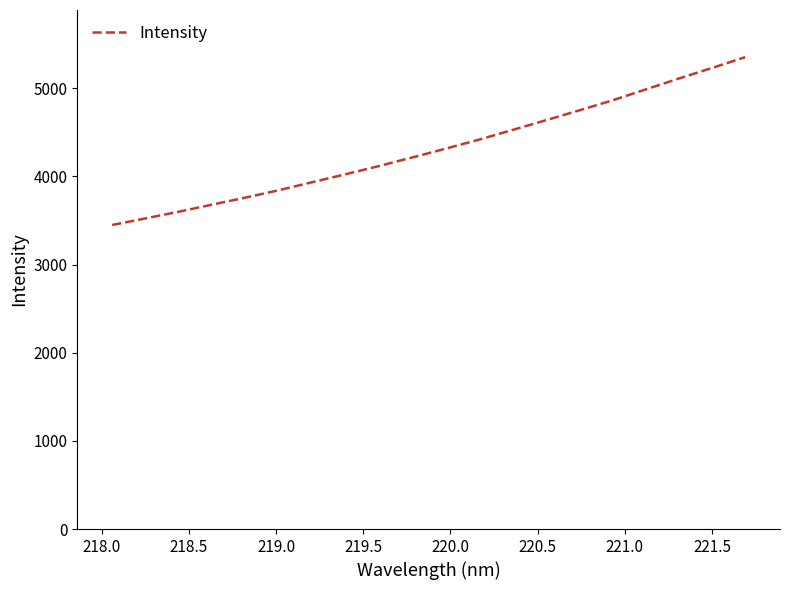

What is the difference between the second highest and minimum values?

1780.7